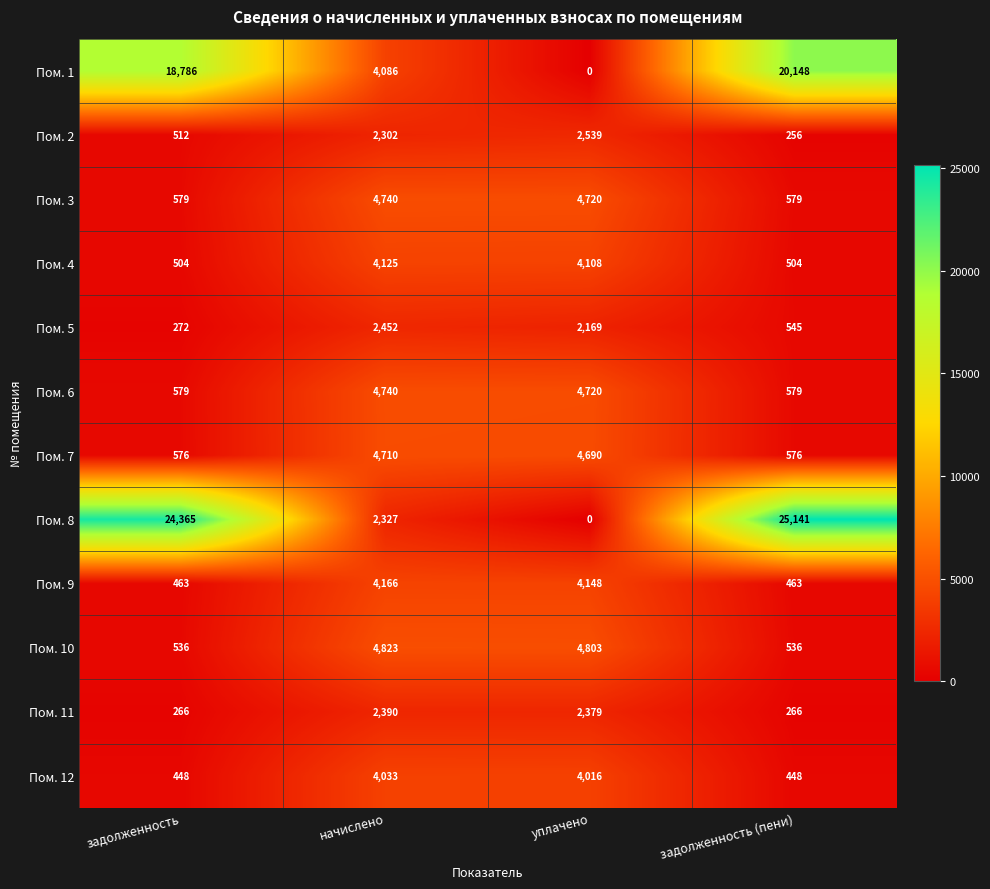

What is the maximum value for Пом. 2?

2539